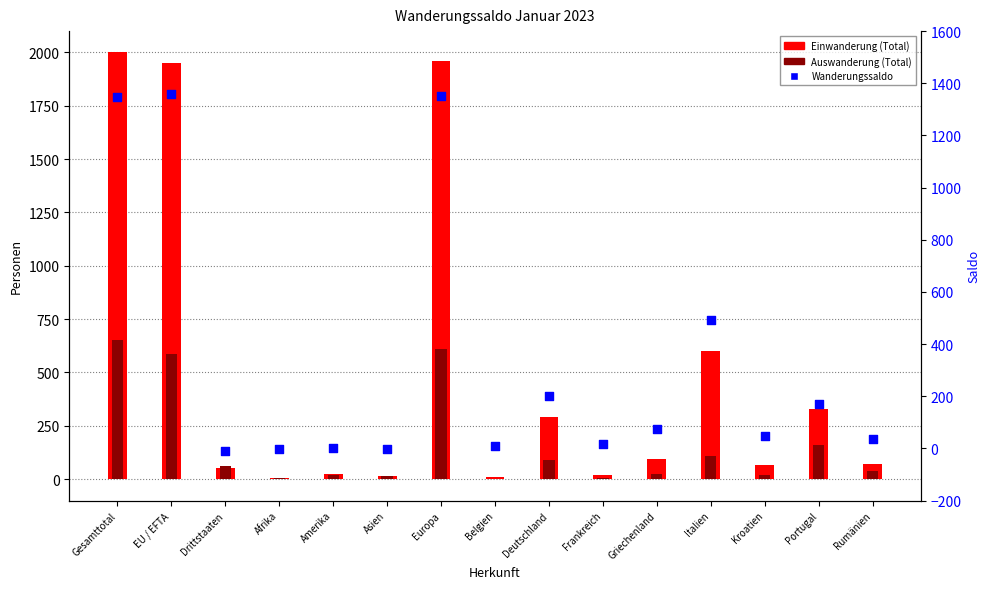

Which series reaches the maximum Y coordinate?

Einwanderung (Total)